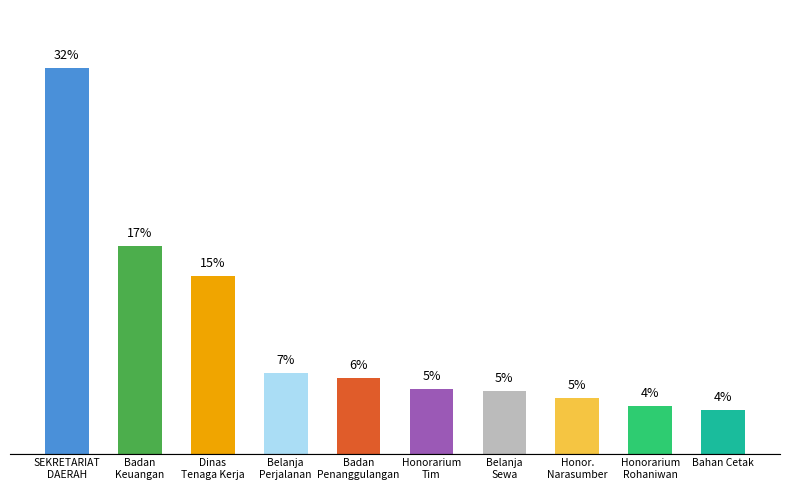

Which label corresponds to the largest value in the chart?

SEKRETARIAT DAERAH